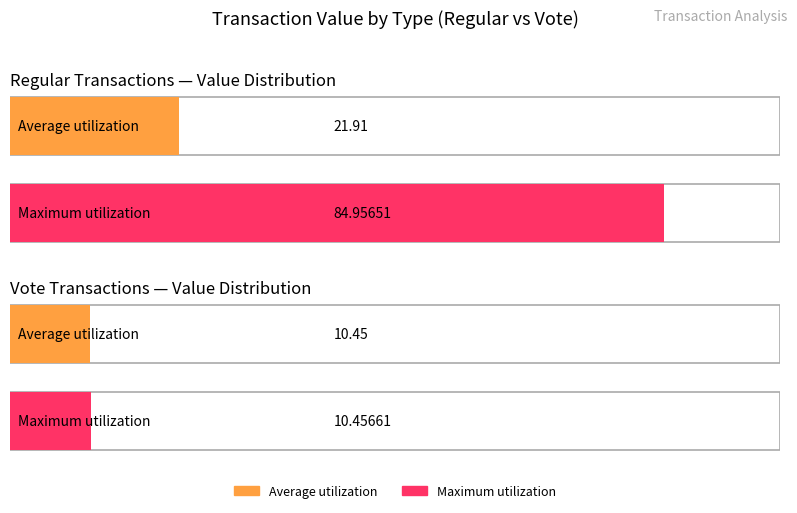

What is the total value across all series at 4?

20.9